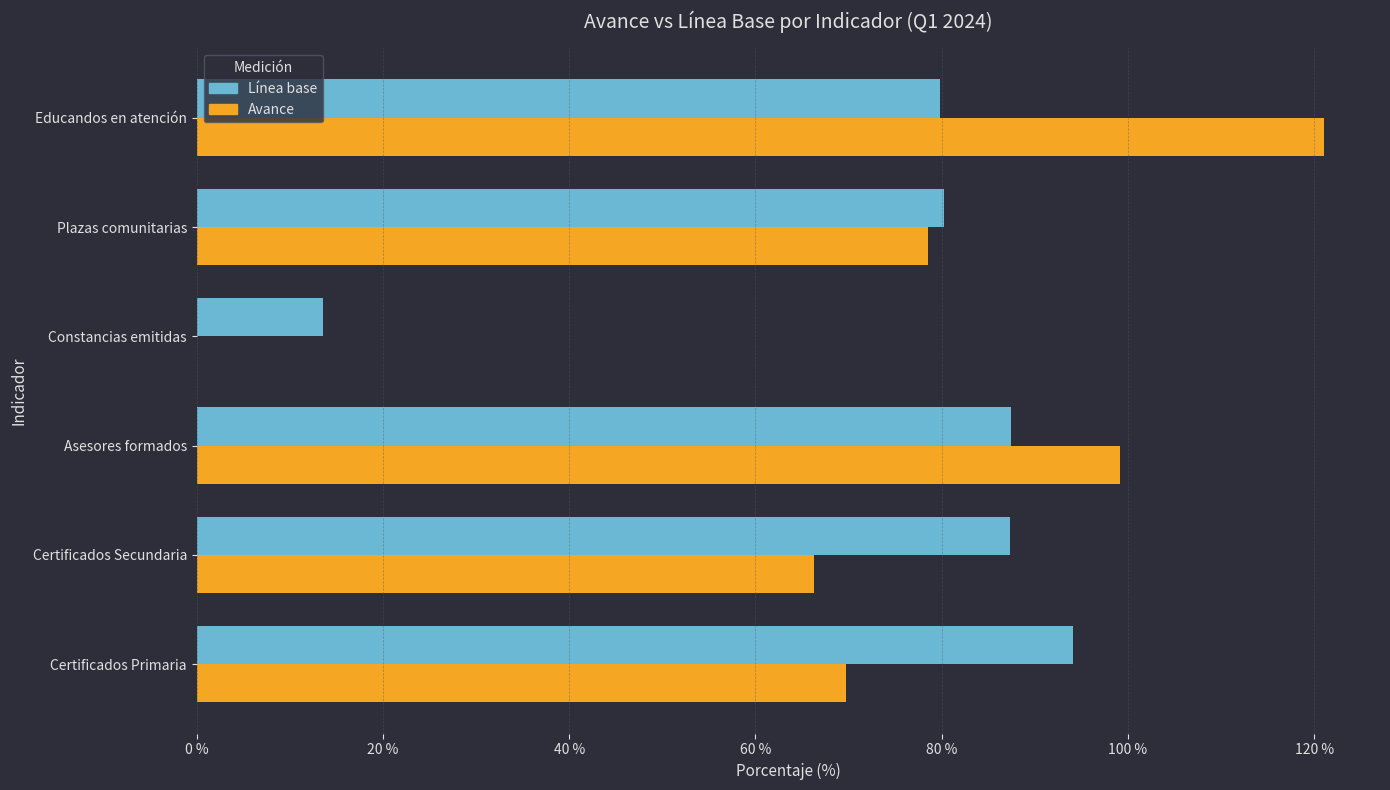

What is the sum of all Línea base values?

442.4